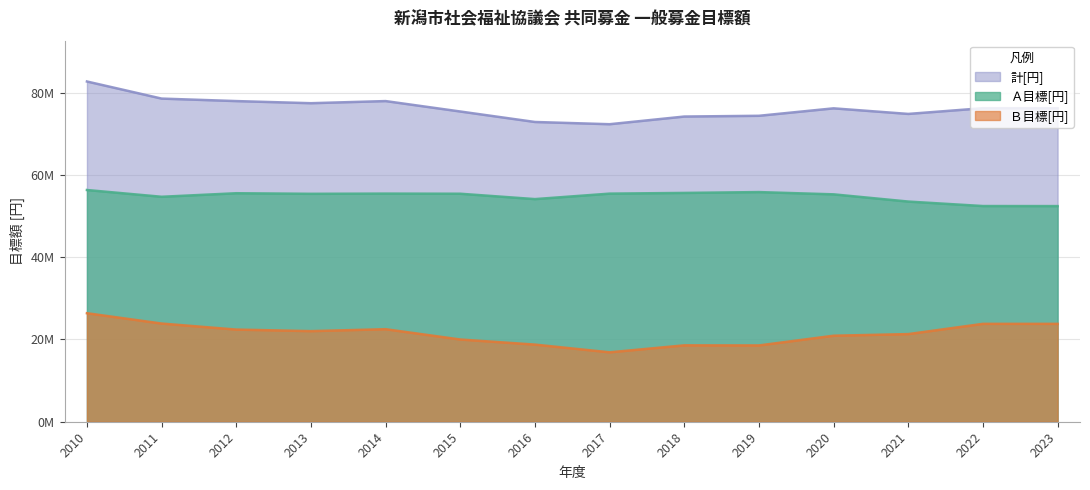

Reading right to left, what are all the values shown in this chart?

Ａ目標[円]: 52416000	52428000	53518000	55272000	55821000	55616000	55445000	54115000	55420000	55452000	55402000	55542000	54680000	56326000
Ｂ目標[円]: 23793000	23793000	21302000	20906000	18544000	18567000	16873000	18747000	19989000	22491000	22023000	22400000	23867000	26376000
計[円]: 76209000	76211000	74820000	76178000	74365000	74183000	72318000	72862000	75409000	77943000	77425000	77942000	78547000	82702000